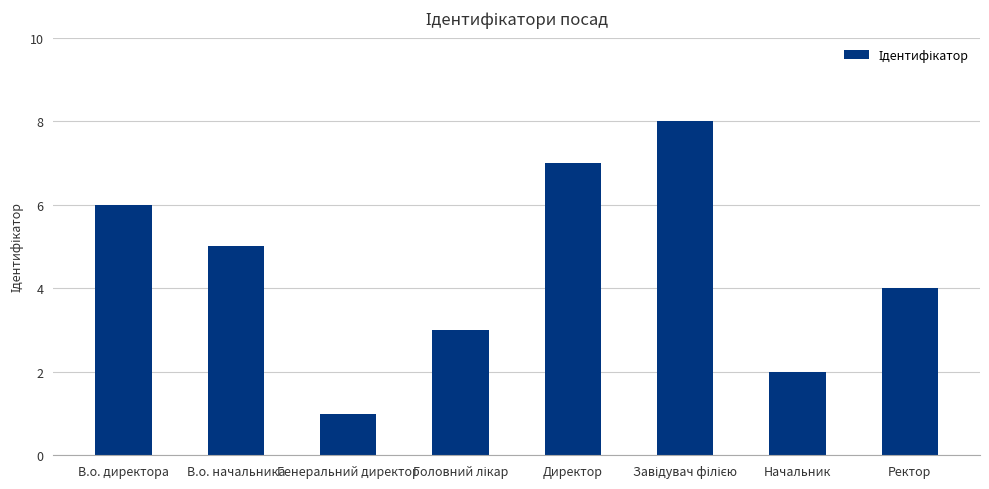

What is the greatest value displayed?

8